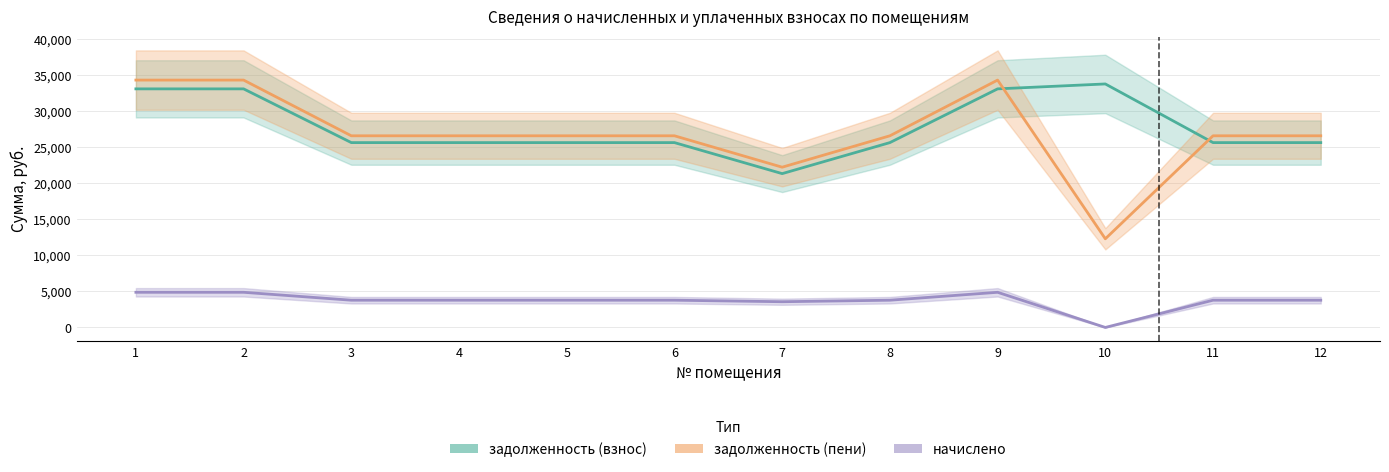

How many lines are shown in the chart?

3